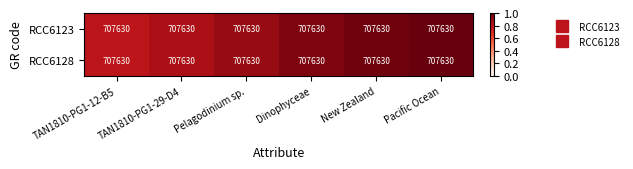

Between TAN1810-PG1-12-B5 and TAN1810-PG1-29-D4, which is larger?

TAN1810-PG1-29-D4